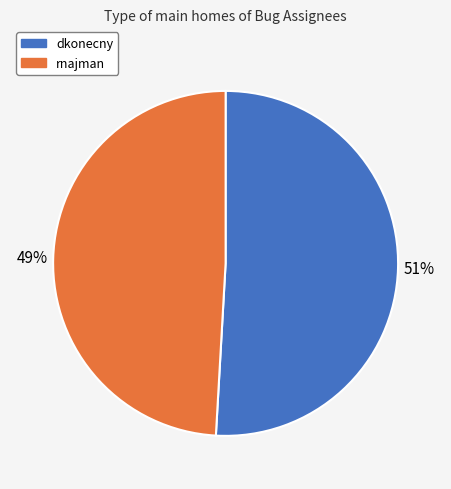

What is the ratio of the value at dkonecny to the value at rnajman?

1.0